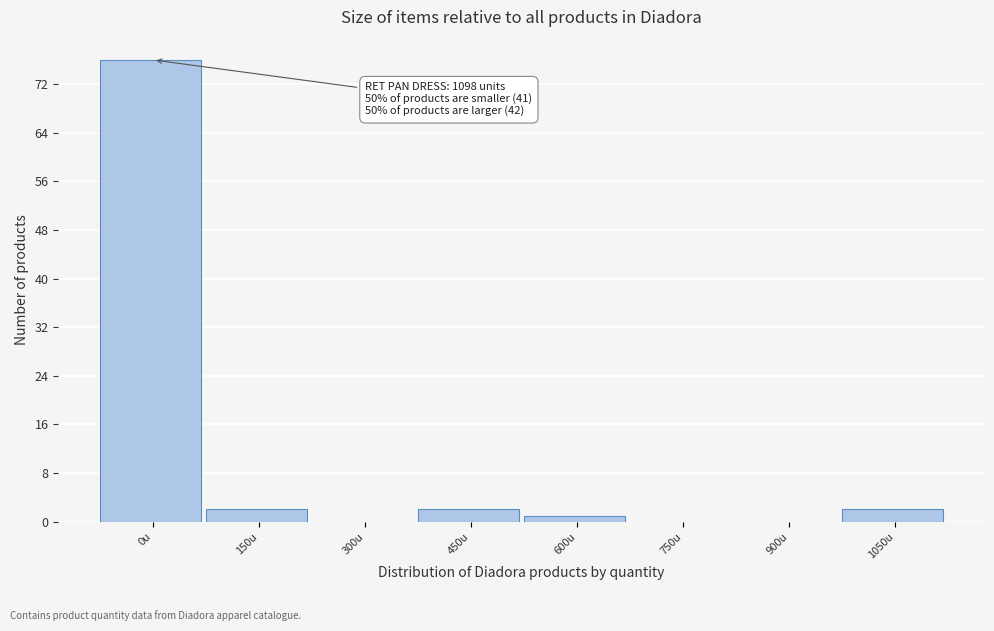

Reading left to right, transcribe all the data shown in this chart.

0u=76	150u=2	300u=0	450u=2	600u=1	750u=0	900u=0	1050u=2